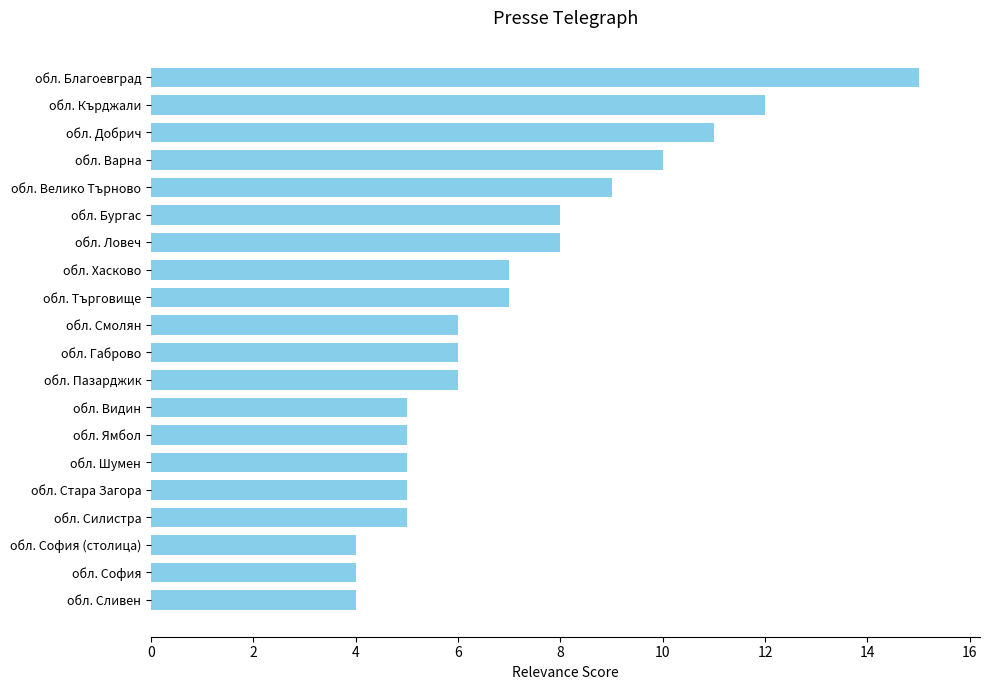

What is the average value?

7